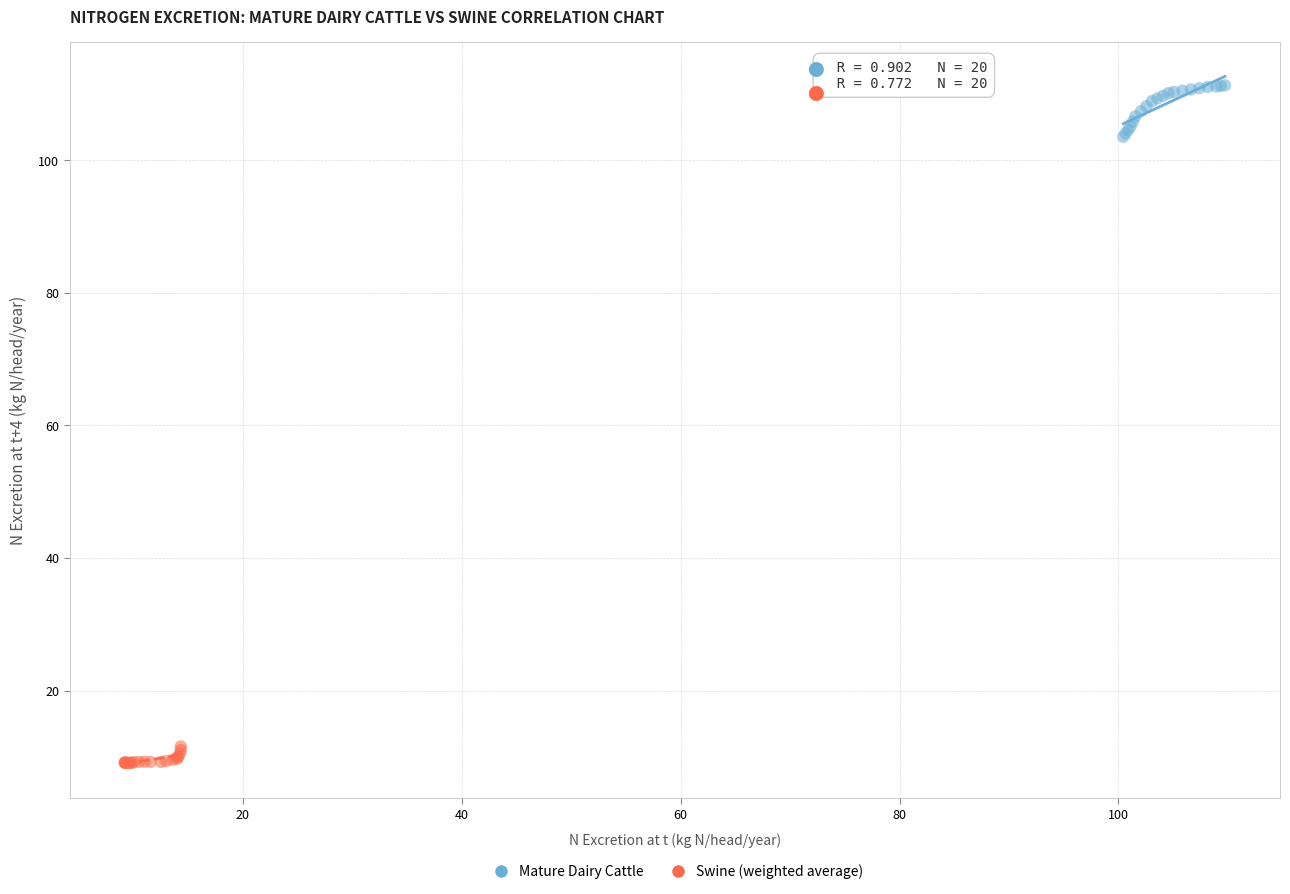

Which series has the largest Y range (max minus min)?

Mature Dairy Cattle